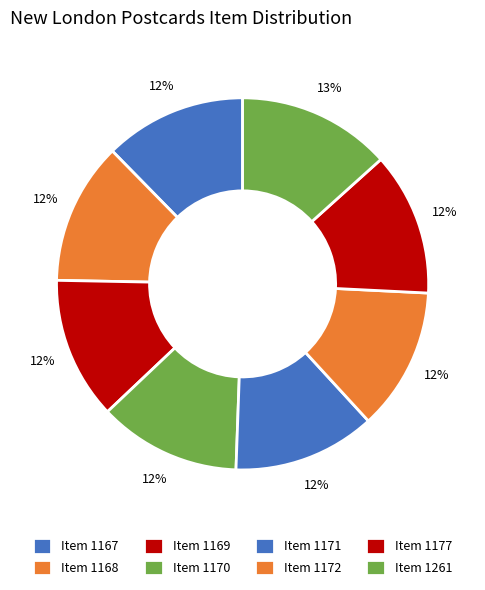

Which slice is the largest?

Corner of Huntington and Broad Streets (1261)